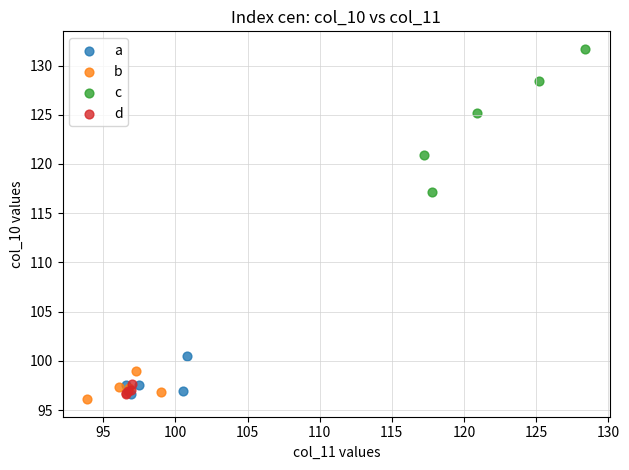

Which series has the widest spread of Y values?

c